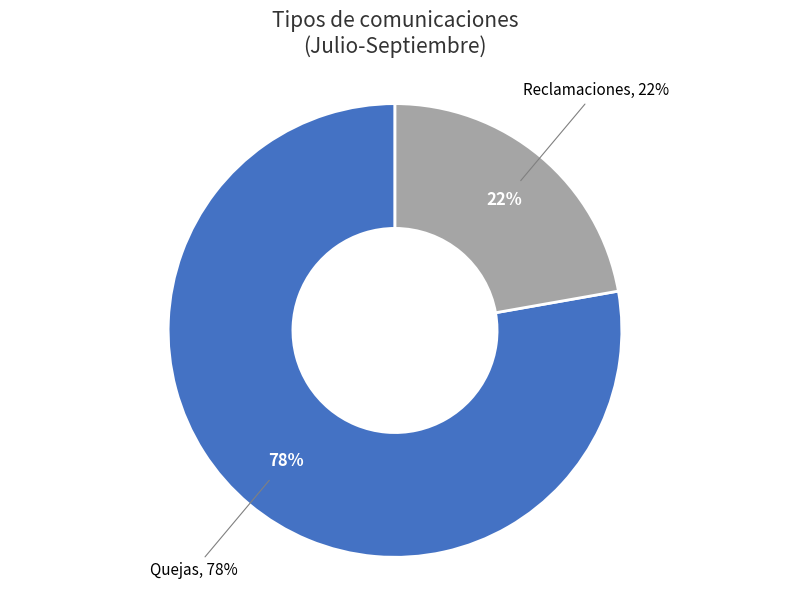

Which category has the smallest portion of the pie?

Reclamaciones